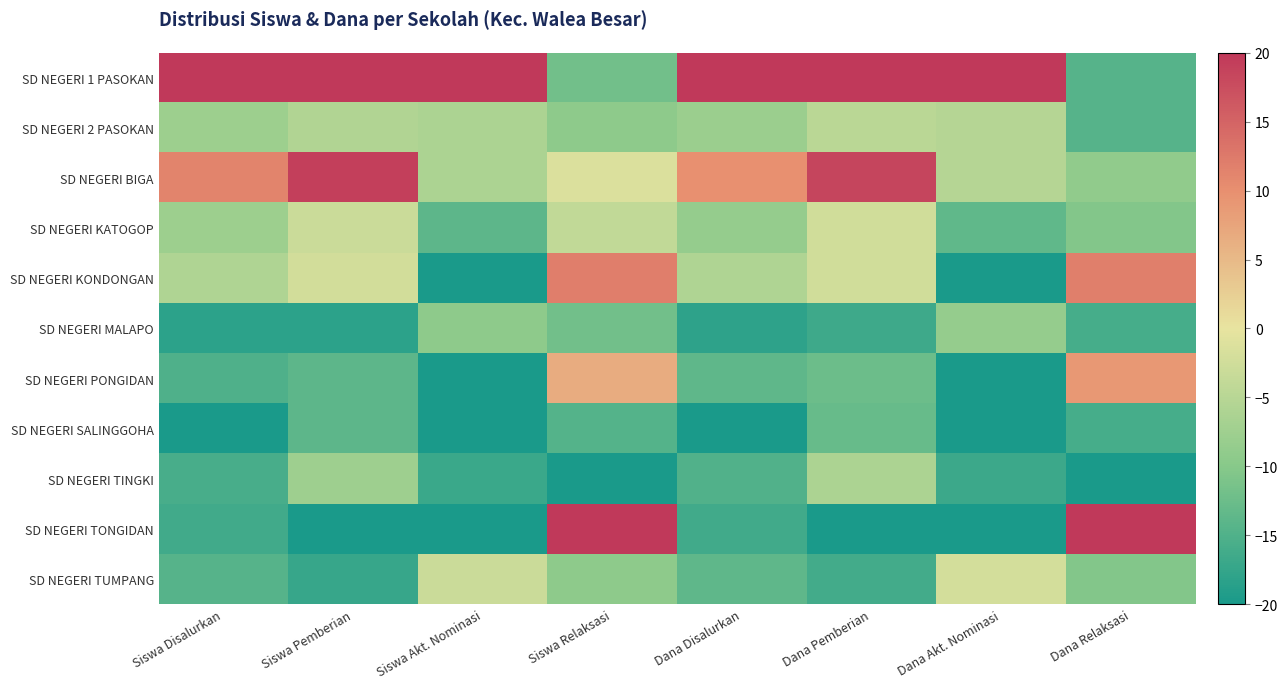

What is the total value across all series at Dana Akt. Nominasi?

-111.4